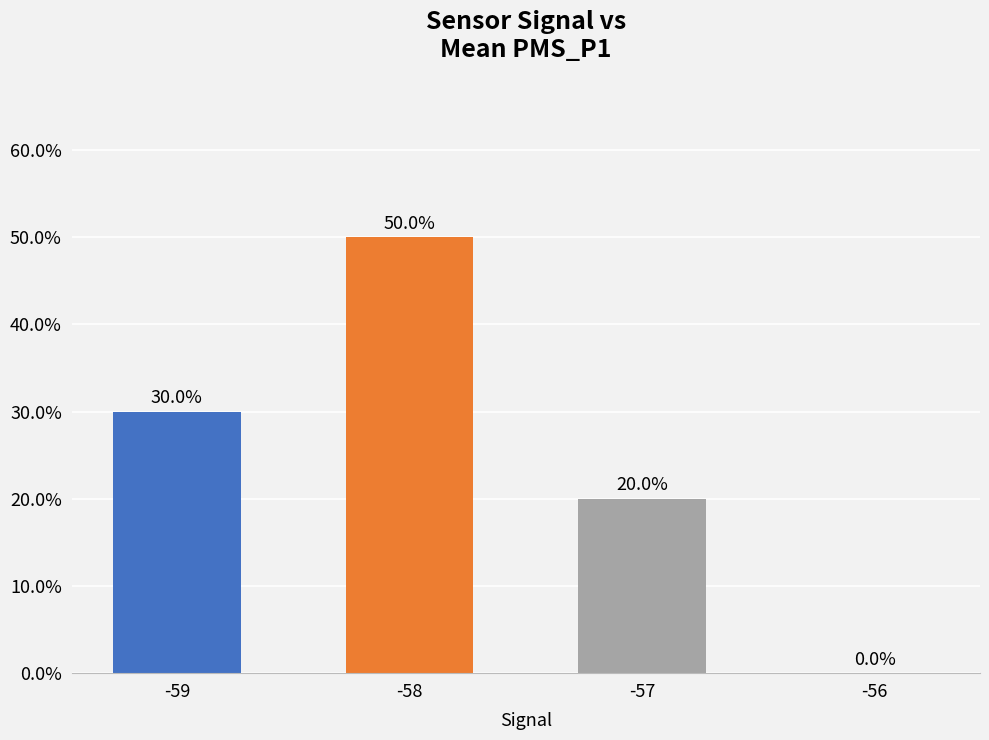

Reading left to right, what are all the values shown in this chart?

-59=30	-58=50	-57=20	-56=0